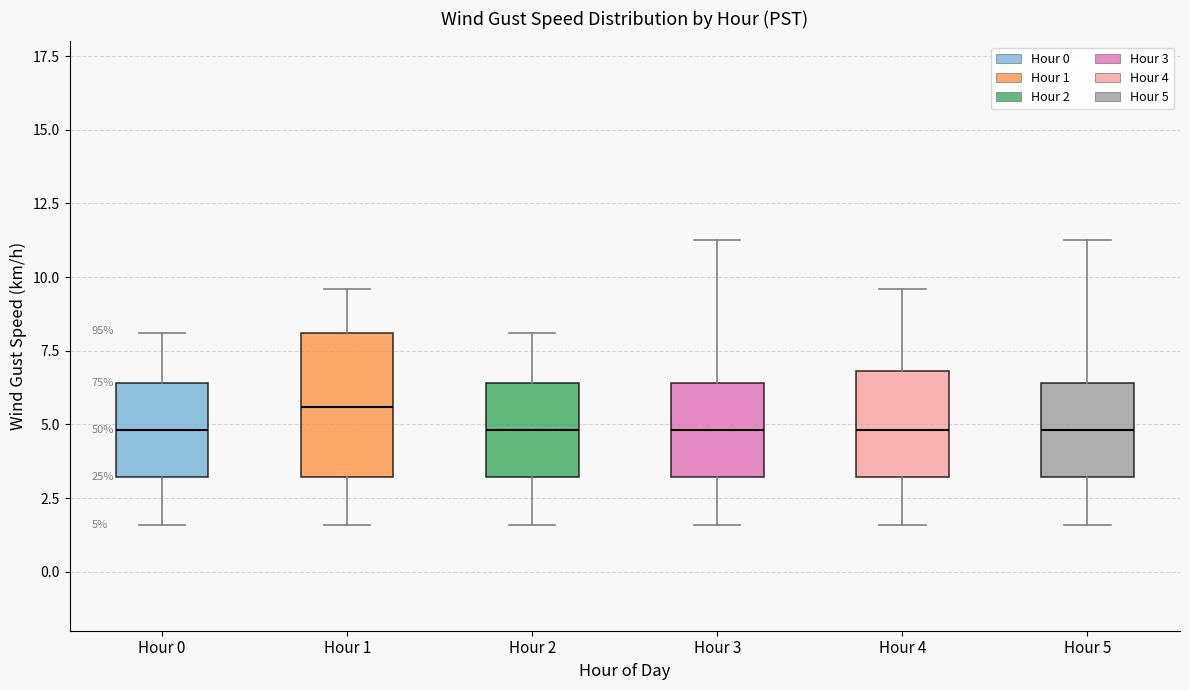

Comparing the boxes themselves (not the whiskers), which one is the tallest?

Hour 1